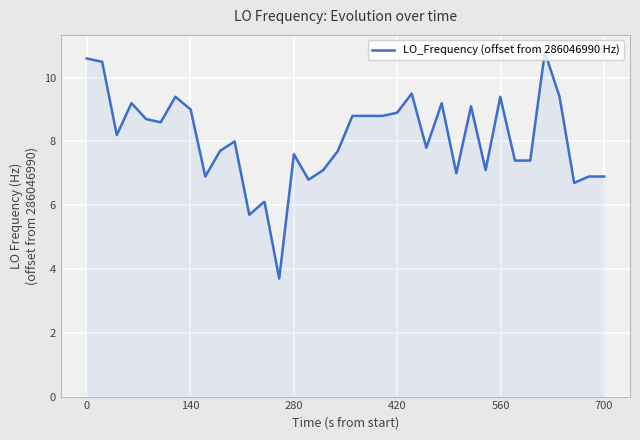

What is the difference between the maximum and minimum values?

7.1